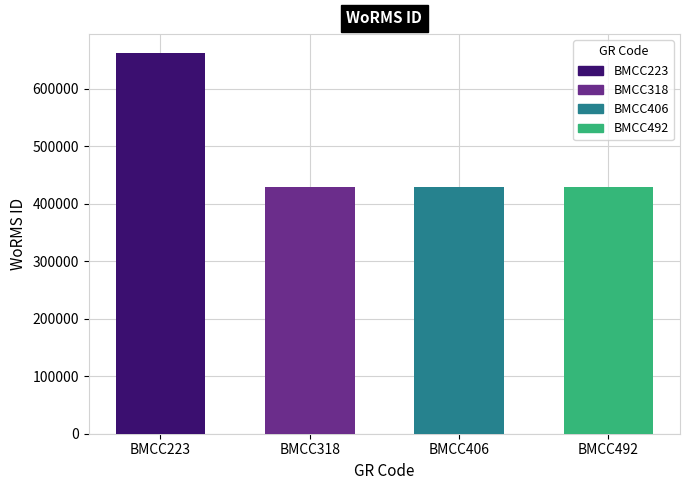

What is the maximum value shown in the chart?

661559